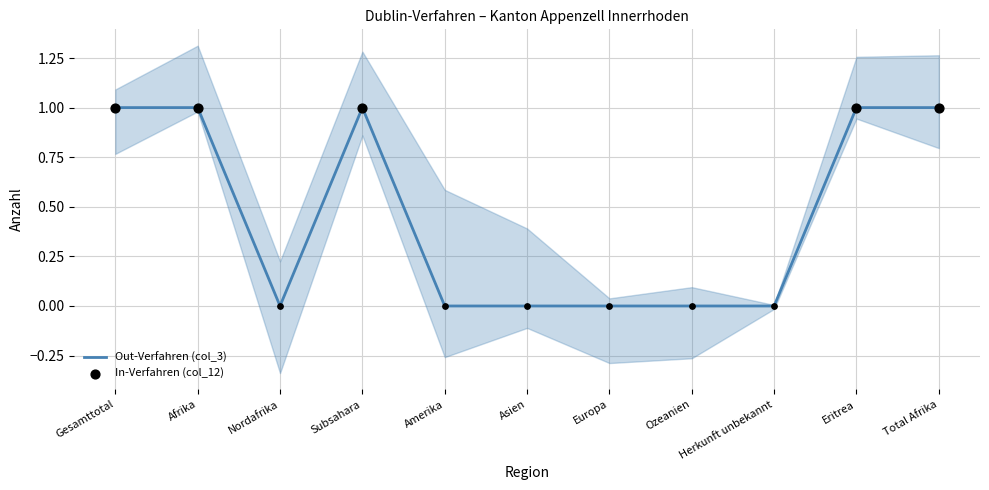

Is the value of Ablehnungen Out (col_7) at Asien greater than the value of Überstellungen Out (col_9) at Ozeanien?

No